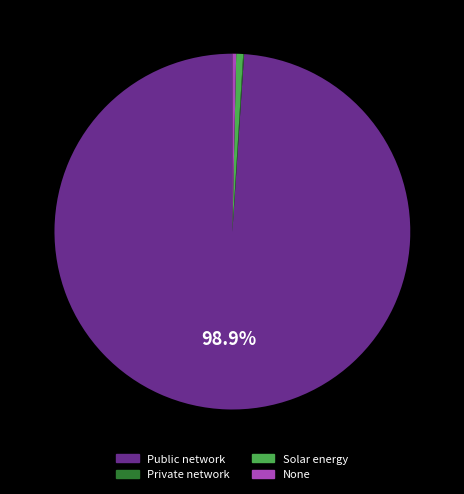

Does any single category account for the majority?

Yes